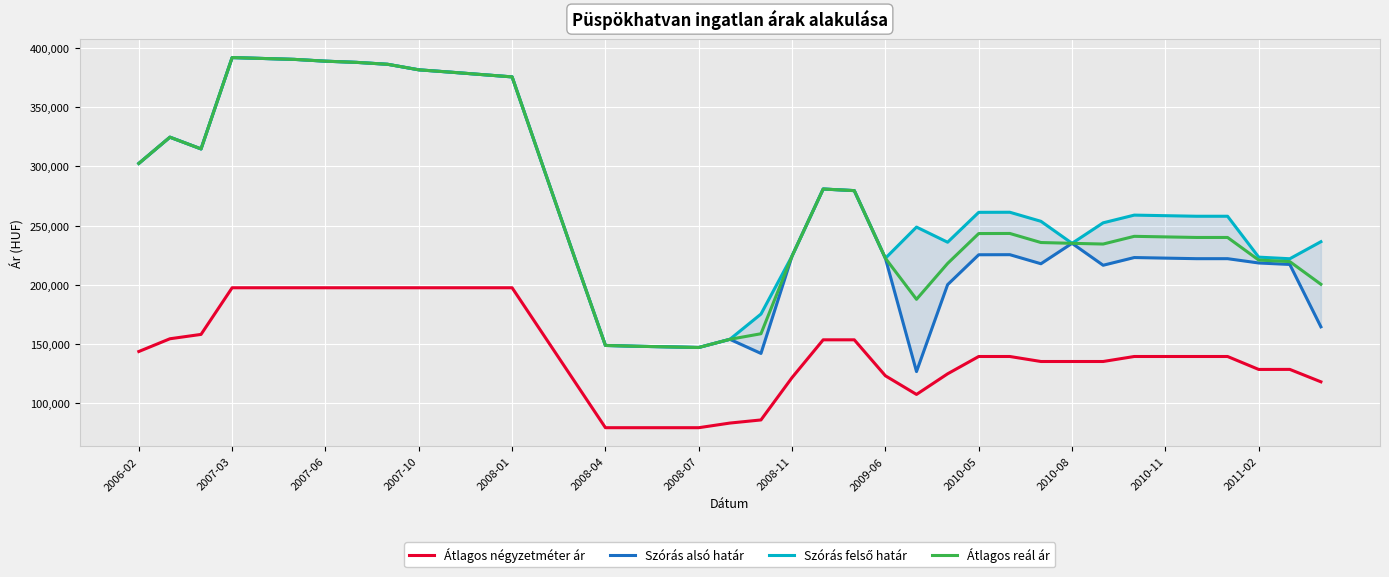

What is the difference between the highest and lowest values at 34?

118682